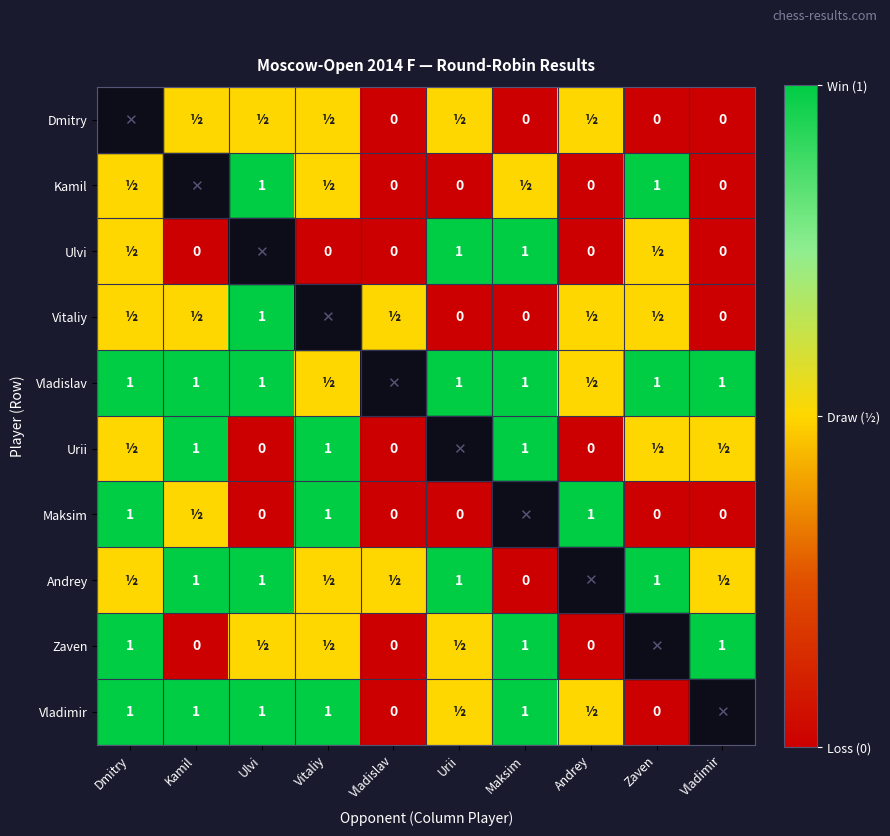

The Vladimir series shows 0.4 at Vitaliy. True or false?

False